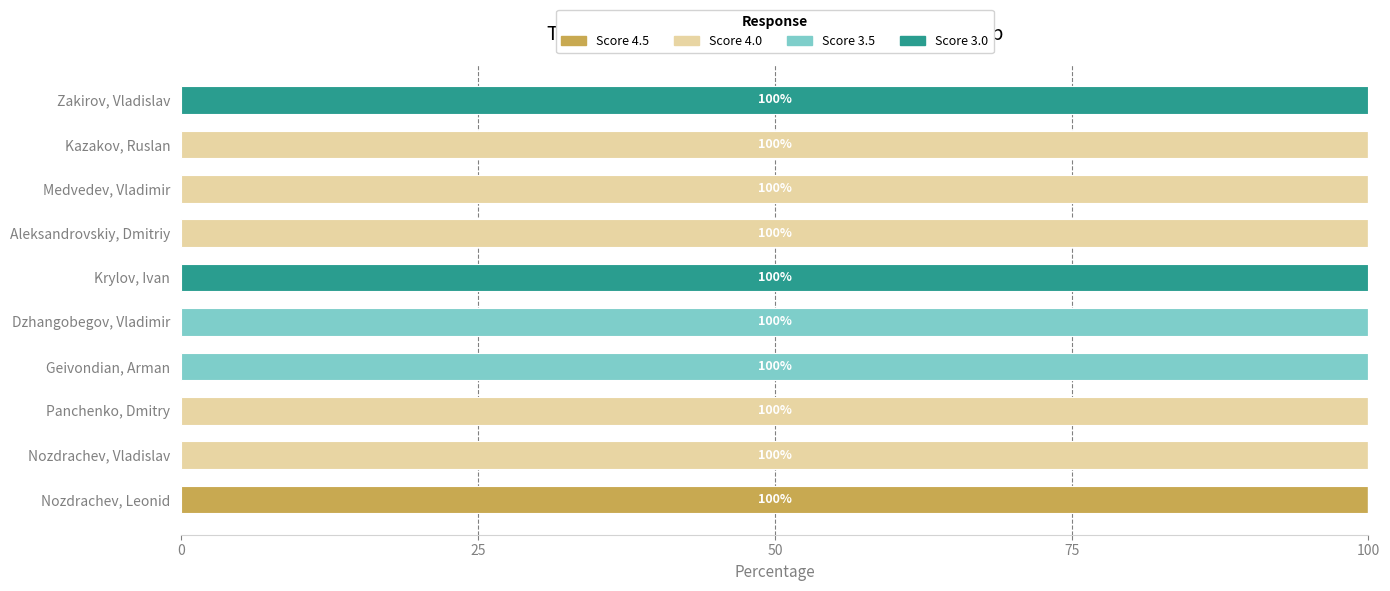

Which category has the highest value in the Score 4.5 series?

Nozdrachev, Leonid